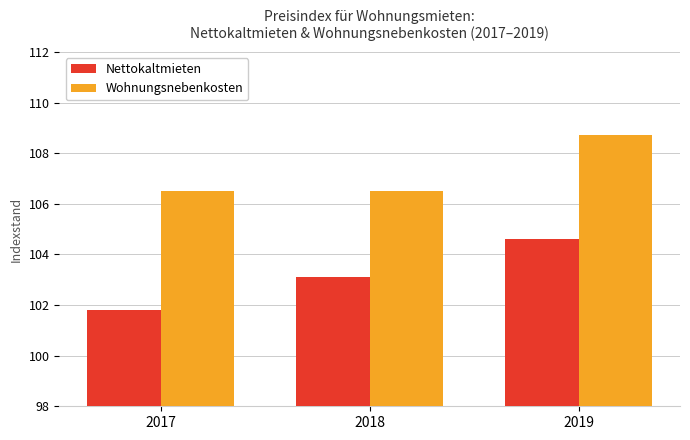

Rank the series at 2017 from highest to lowest value.

Wohnungsnebenkosten, Nettokaltmieten